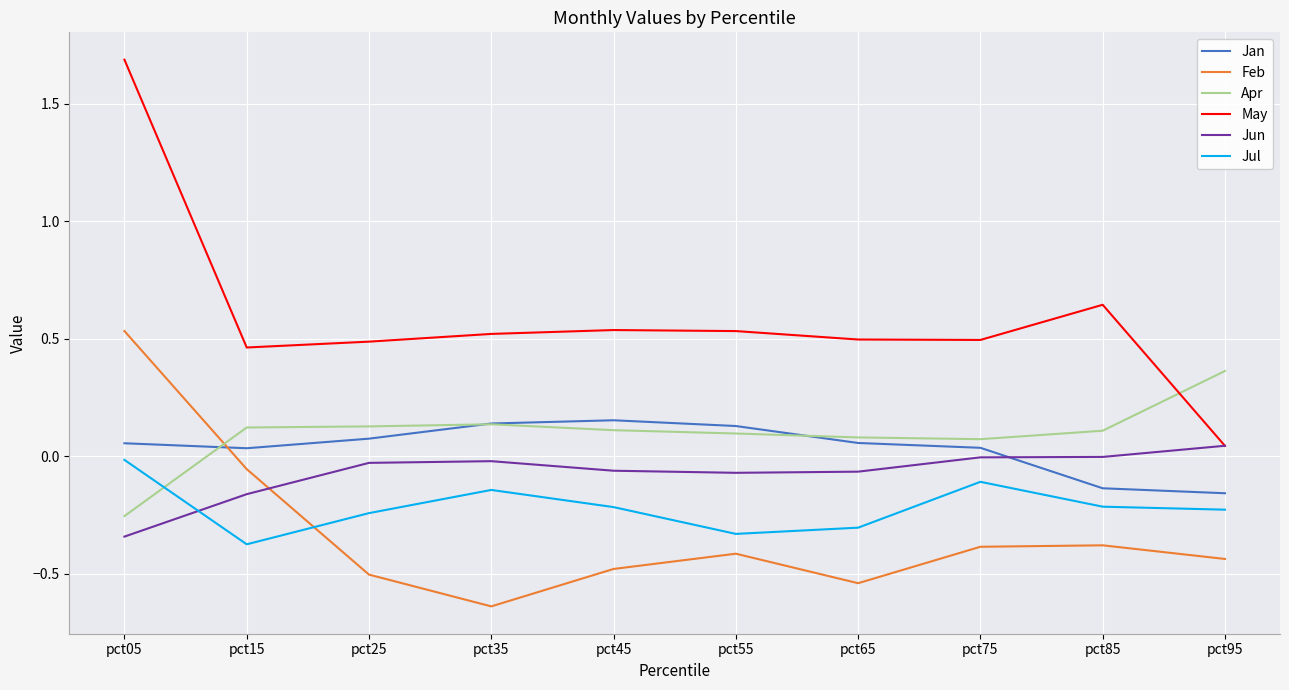

Which label corresponds to the largest value in the chart?

pct05